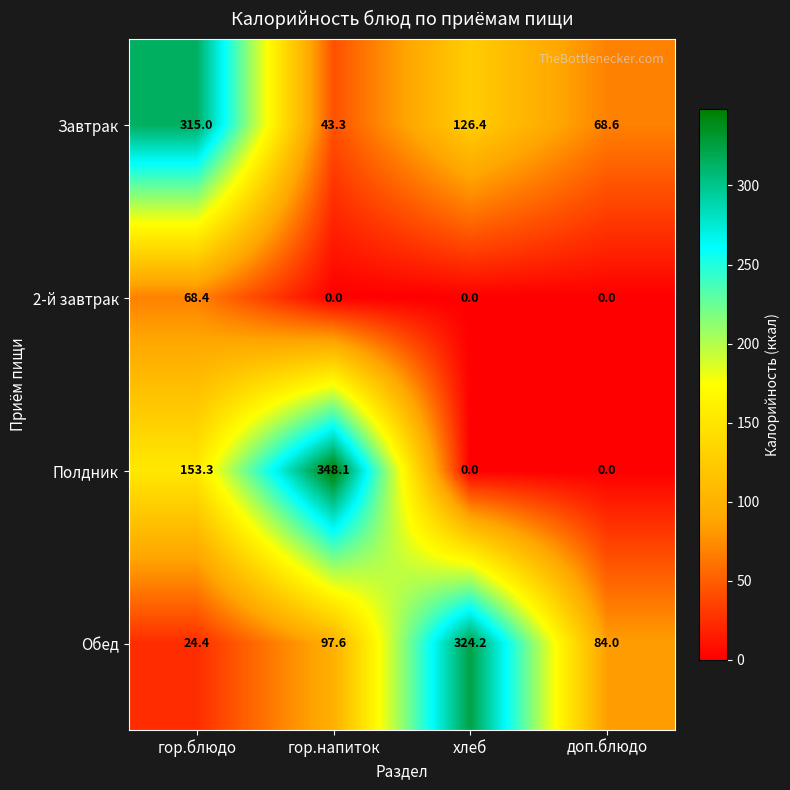

How many categories are shown in the chart?

4